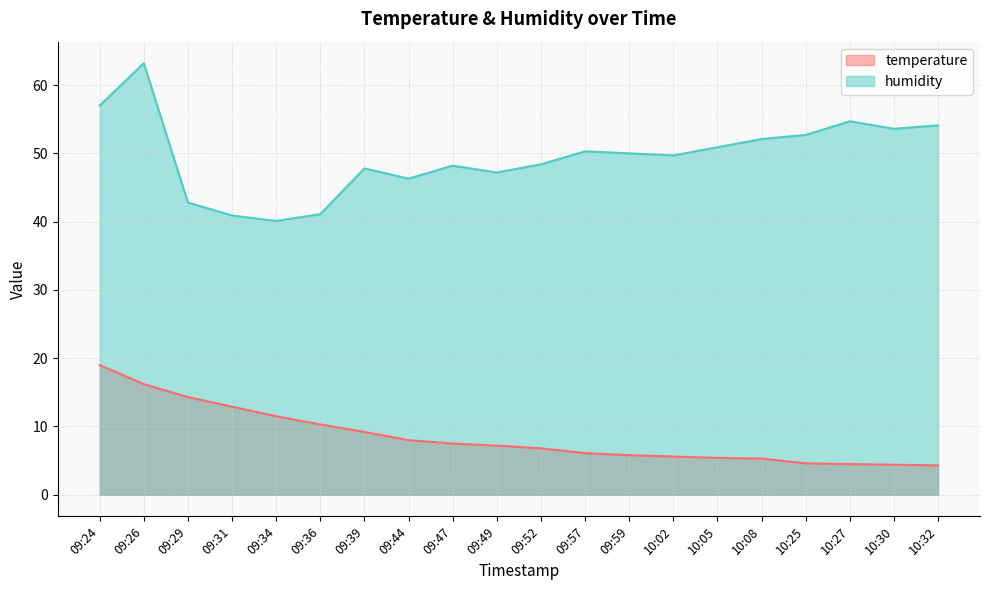

At which label is humidity closest to 51?

10:05